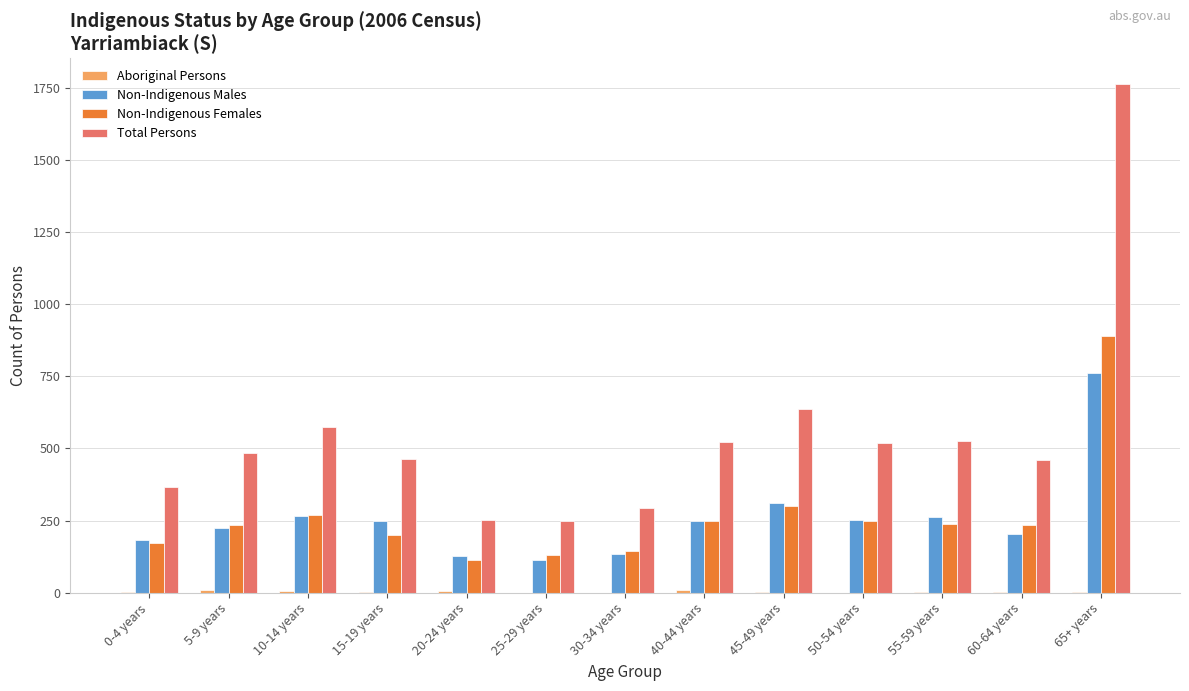

Is it true that Non-Indigenous Males equals 126 at 40-44 years?

False